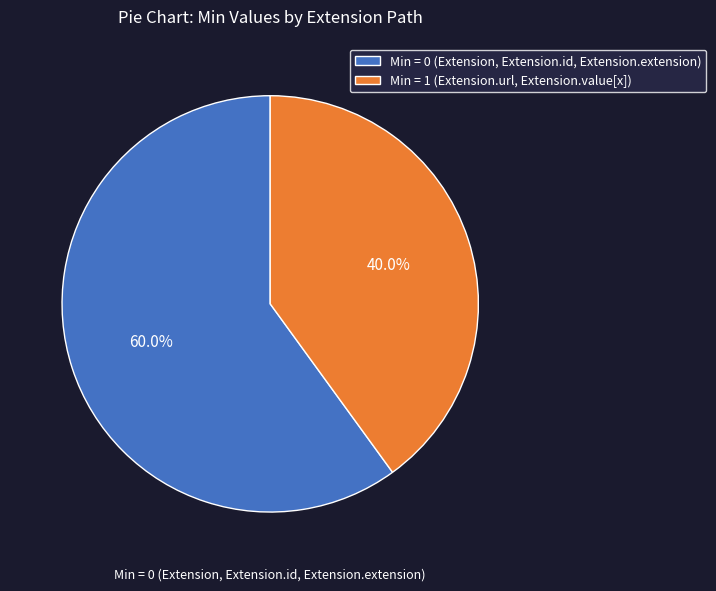

What is the largest slice in the pie chart?

Min = 0 (Extension, Extension.id, Extension.extension)